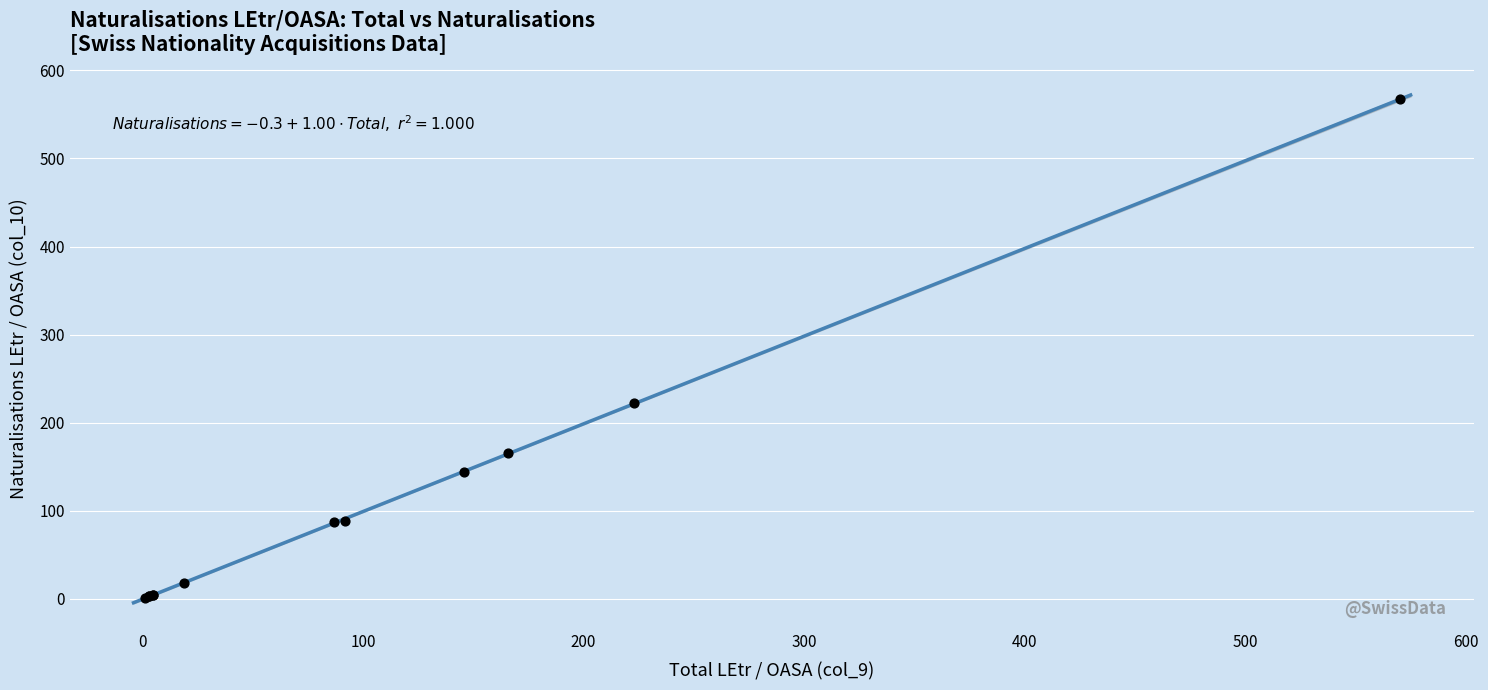

What Y value in the scatter plot is closest to 284?

222